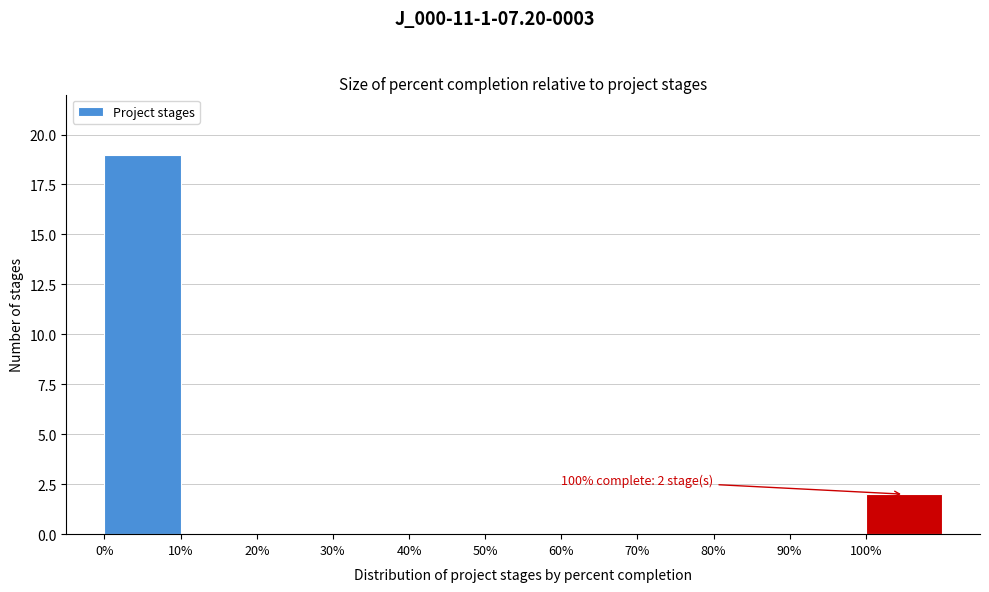

Over which range of the x-axis is the bar tallest?

0 to 10